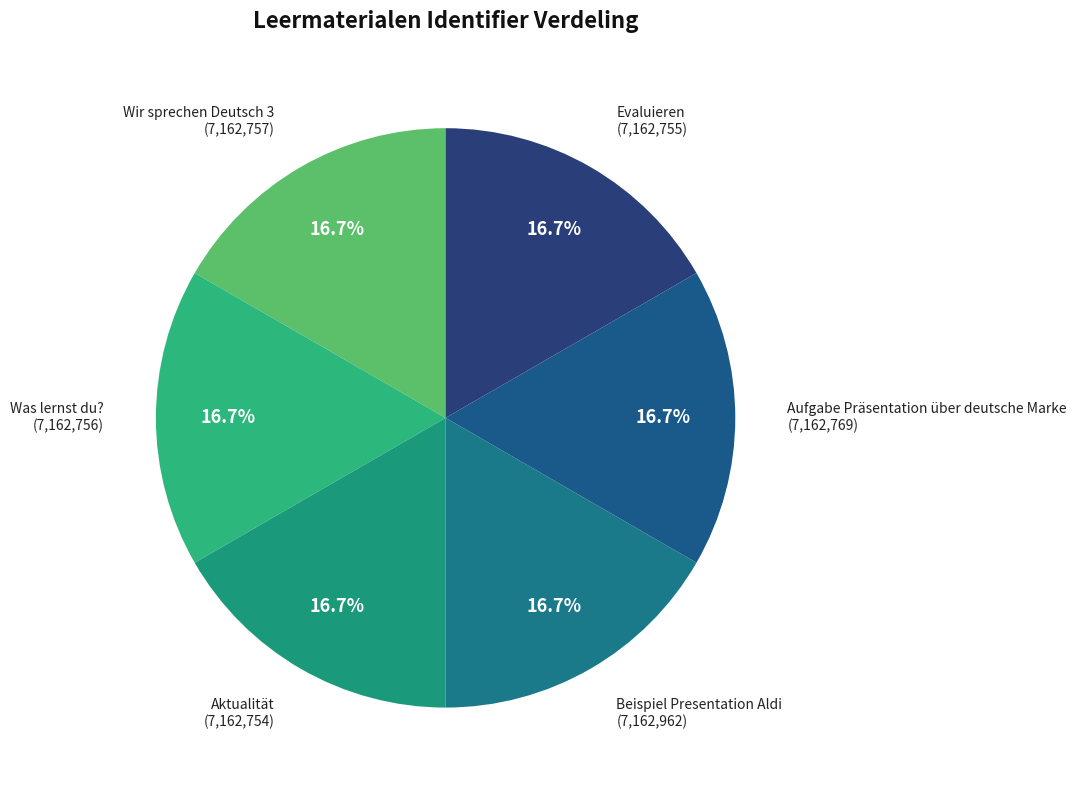

To the nearest percent, what is the average slice percentage?

17%